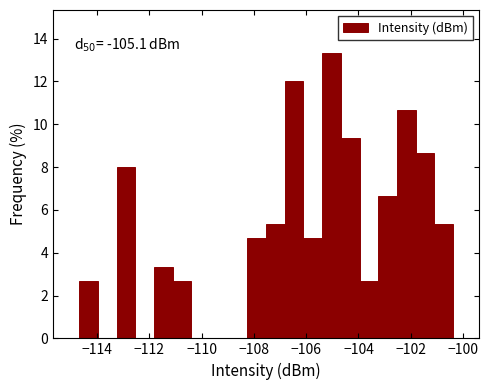

Read against the x-axis, roughly where is the centre of the tallest bar?

-105.0